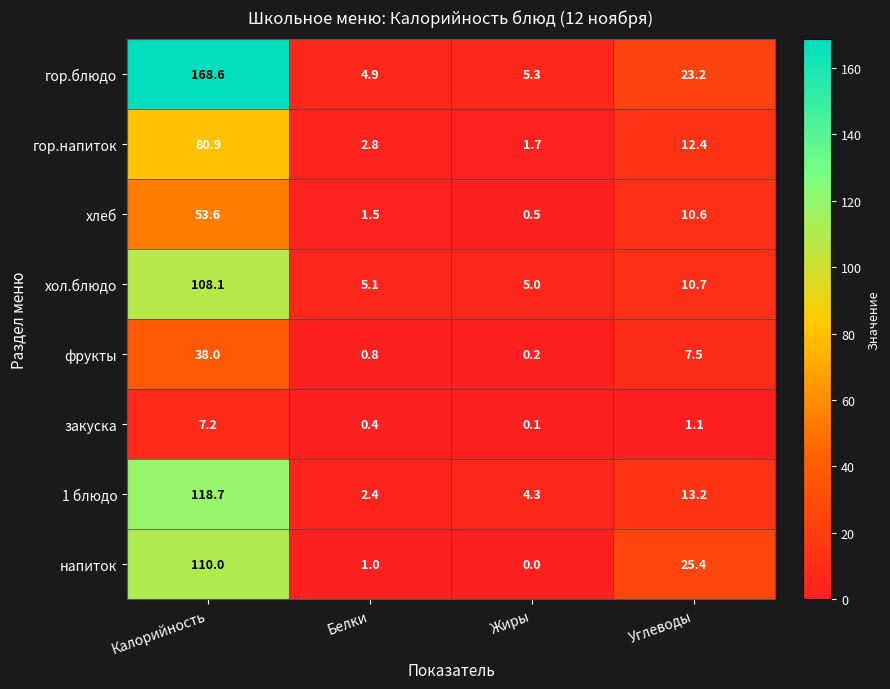

What is the average value of the хол.блюдо series?

32.2